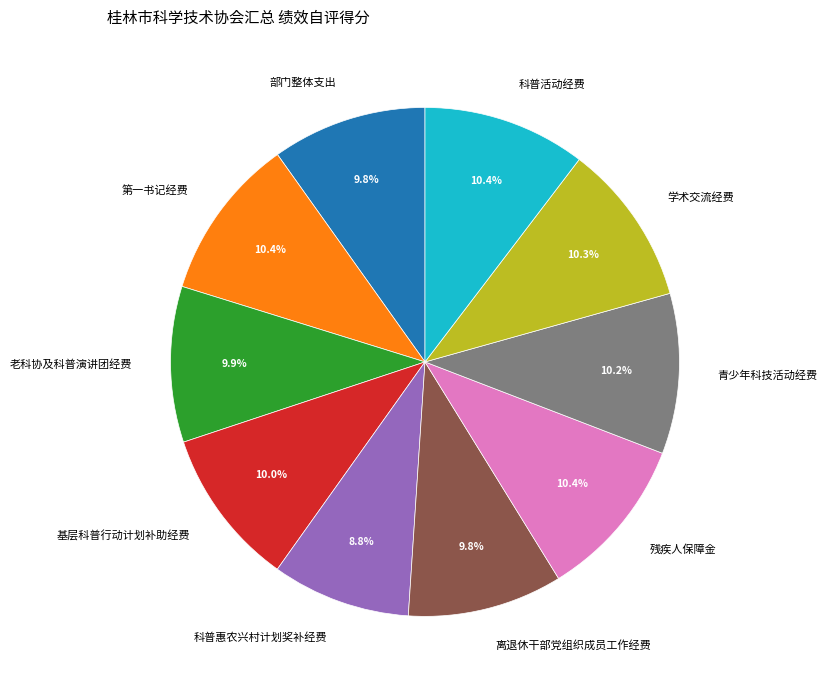

To the nearest percent, what percentage of the pie is 科普惠农兴村计划奖补经费?

9%